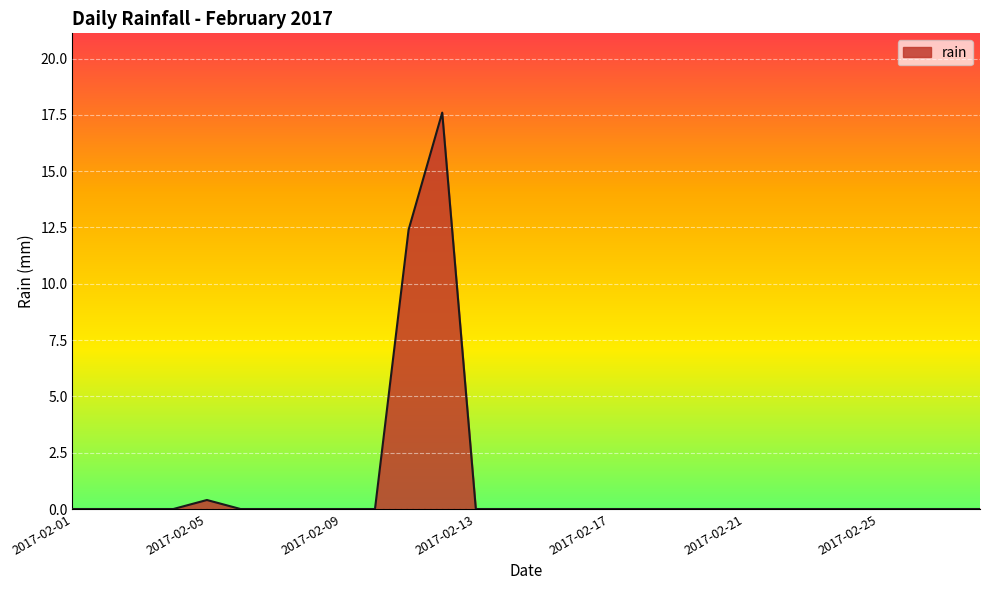

How many lines are shown in the chart?

1